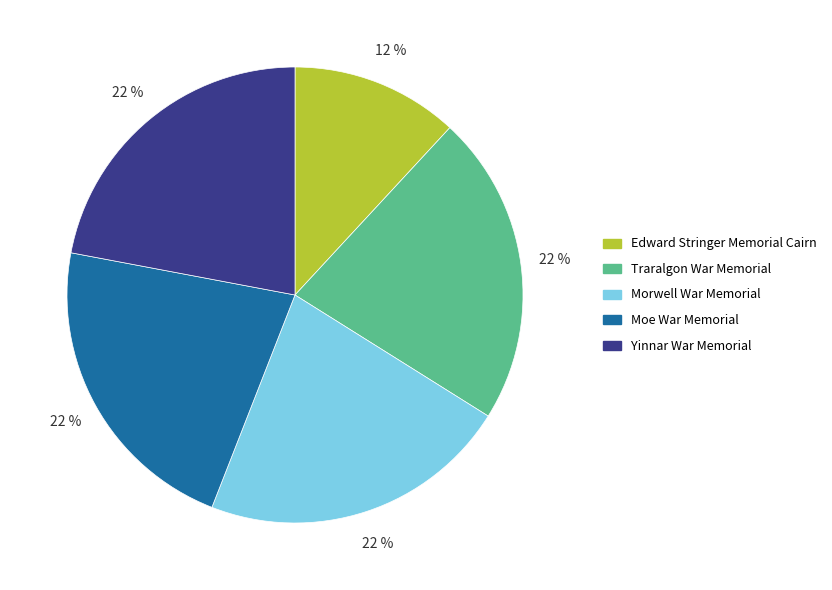

To the nearest percent, what portion does Morwell War Memorial represent?

22%